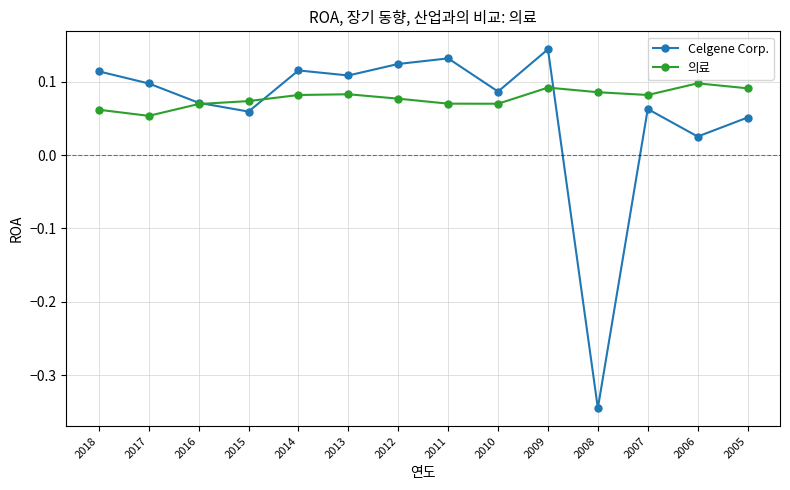

In Celgene Corp., how many points are lower than both neighbors (excluding endpoints)?

5